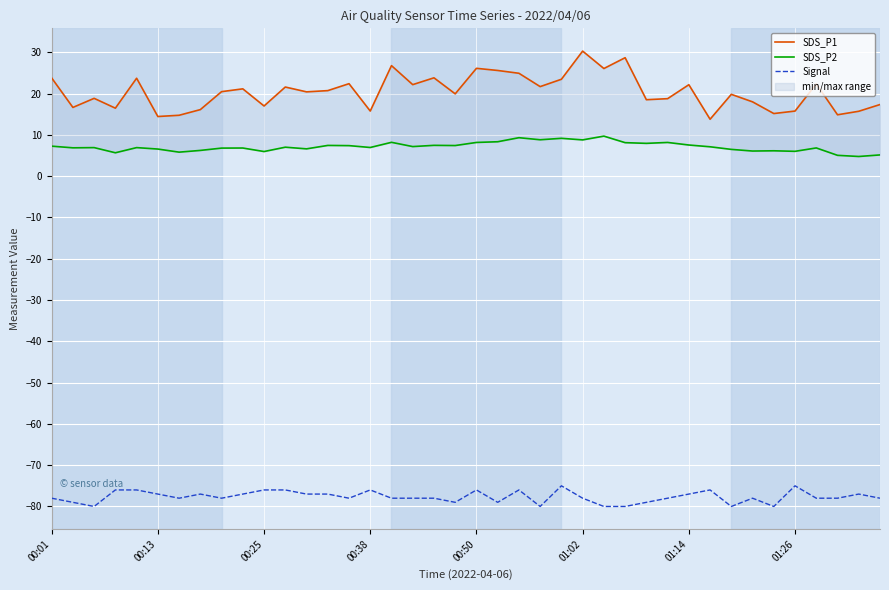

True or false: Signal has a value of -76 at 00:38.

True